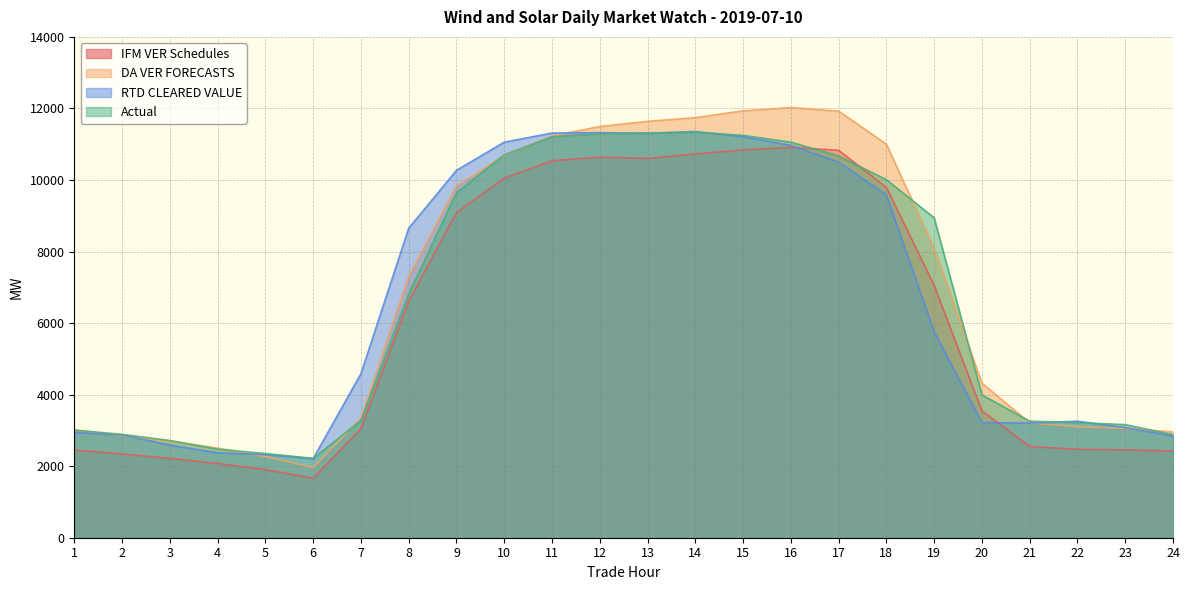

At which category does RTD CLEARED VALUE reach its first local valley?

6